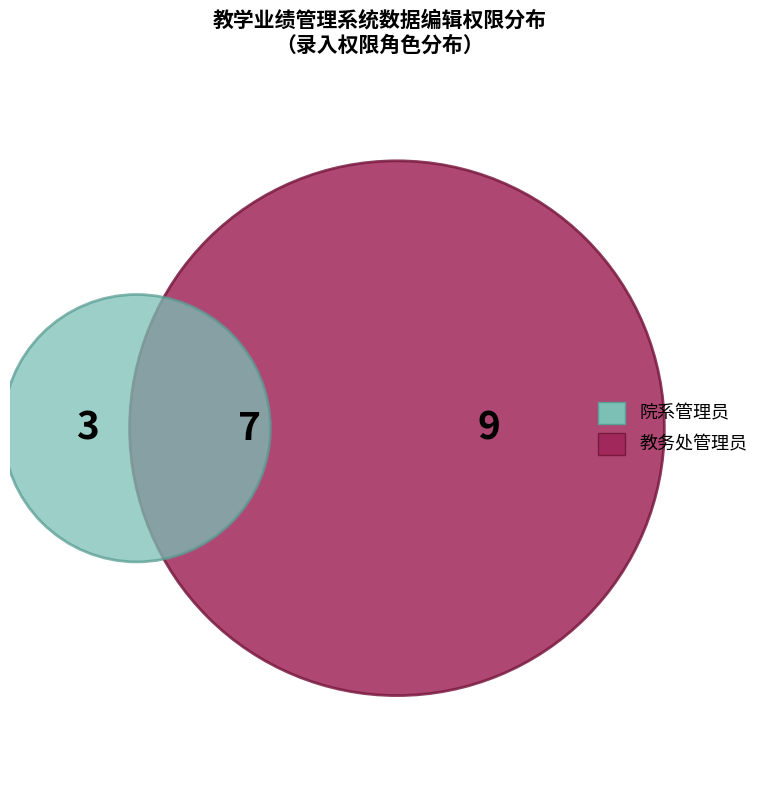

To the nearest percent, what is the average slice percentage?

33%